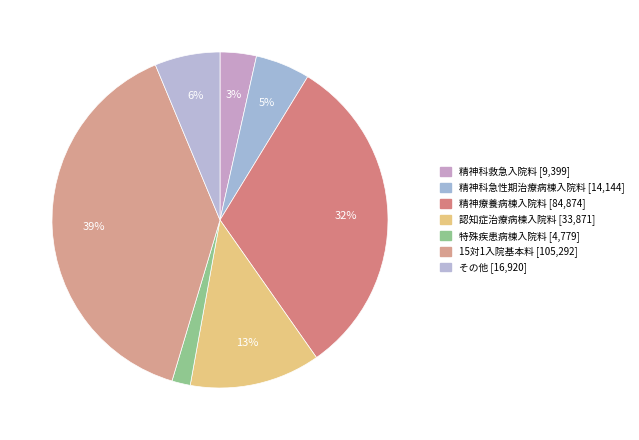

What is the change in value from 認知症治療病棟入院料 to 特殊疾患病棟入院料?

-29092